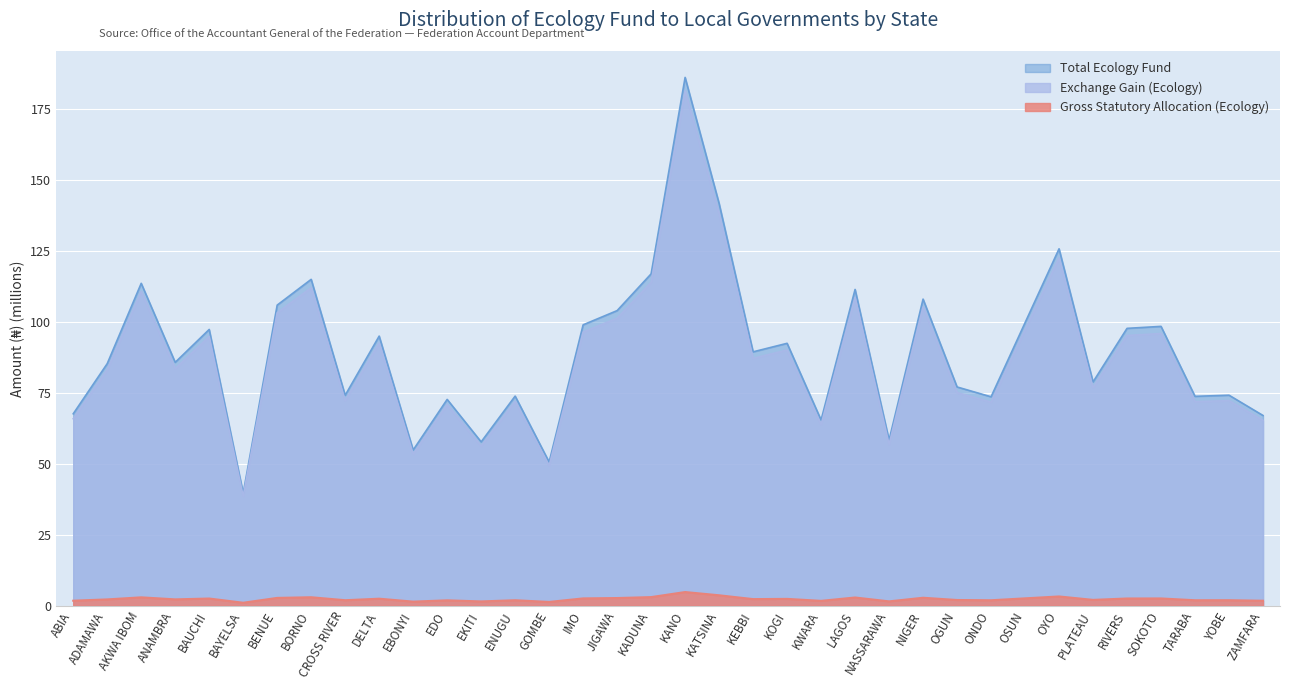

What is the sum of the Total Ecology Fund values at EBONYI and GOMBE?

105.4